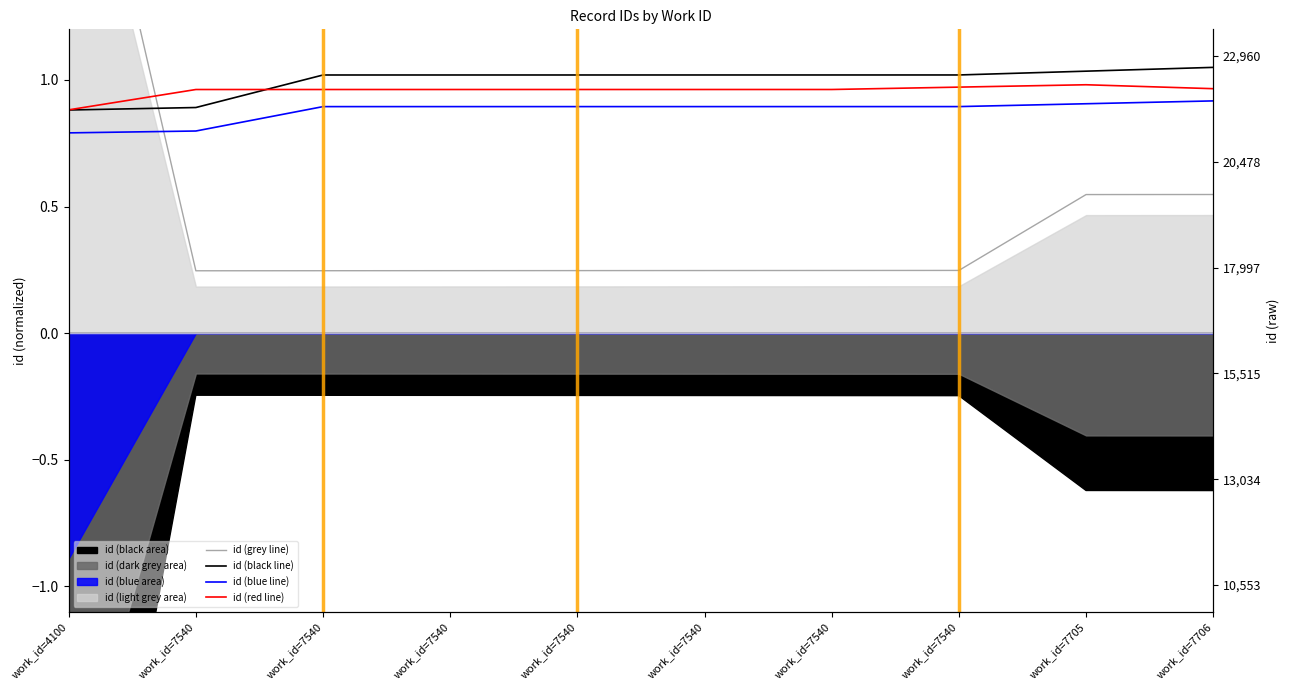

How many lines are shown in the chart?

4